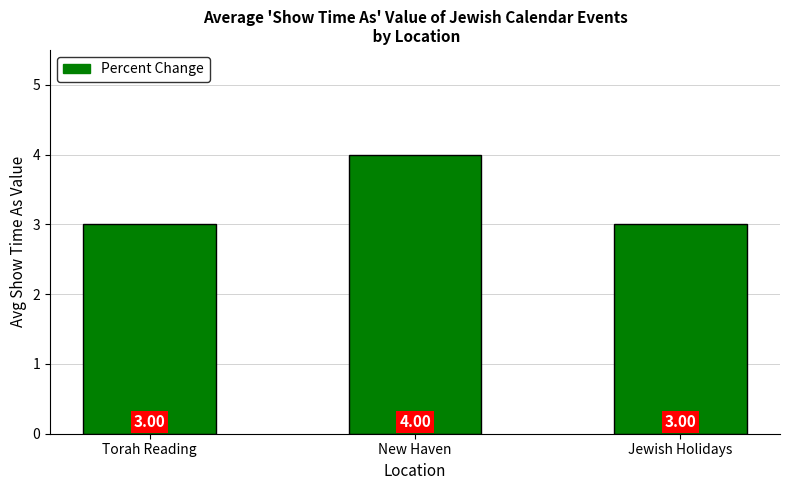

Which label corresponds to the largest value in the chart?

New Haven